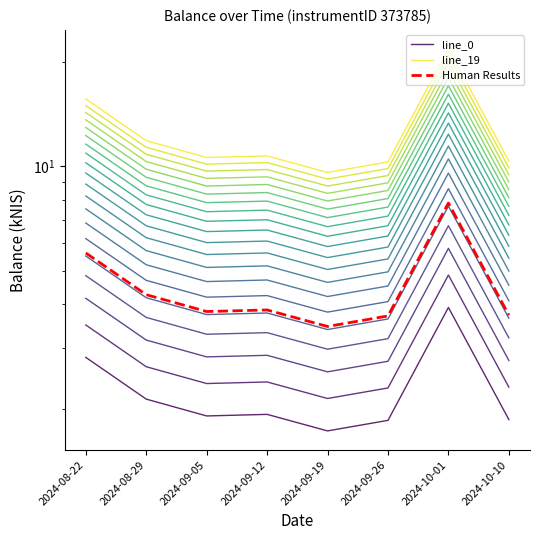

Rank the series by their maximum value, from lowest to highest.

line_0, Human Results, line_19